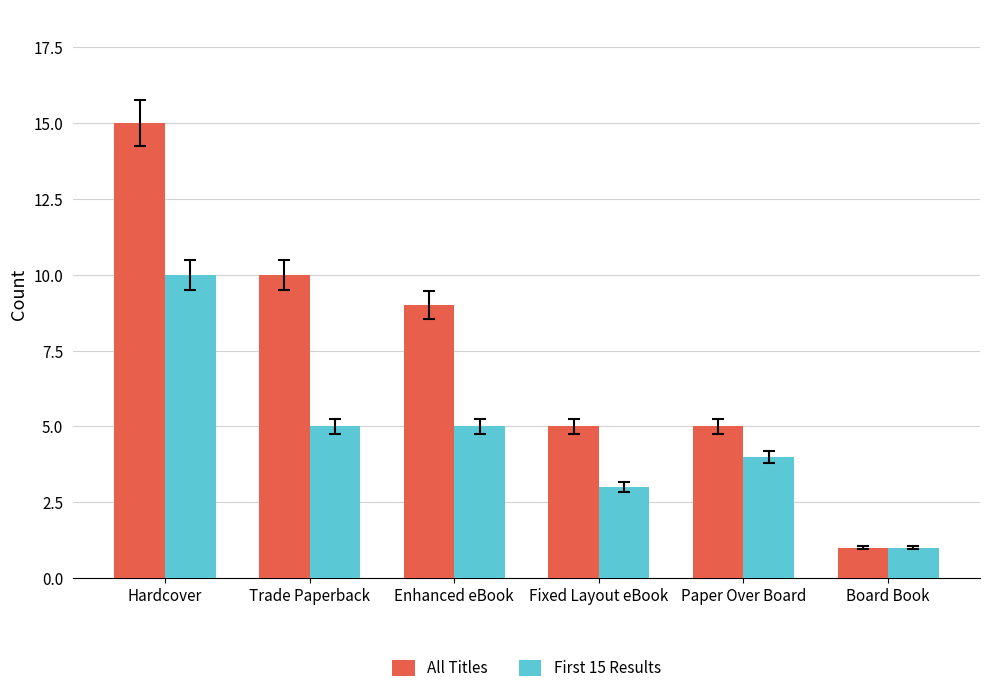

What is the minimum value for All Titles?

1